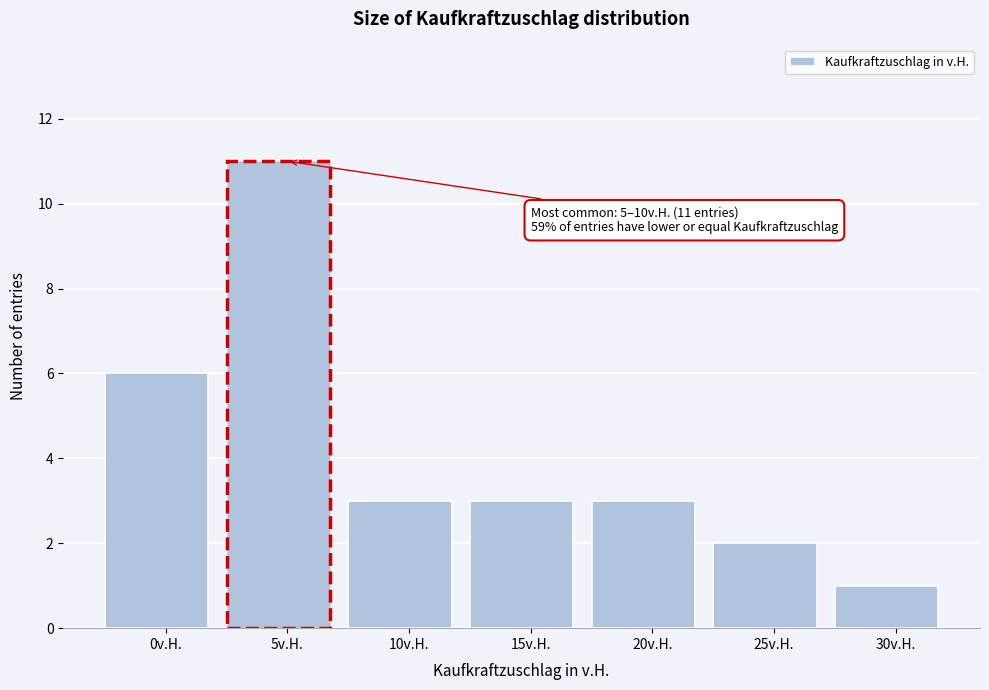

Reading left to right, list all the values displayed in this chart.

6	11	3	3	3	2	1